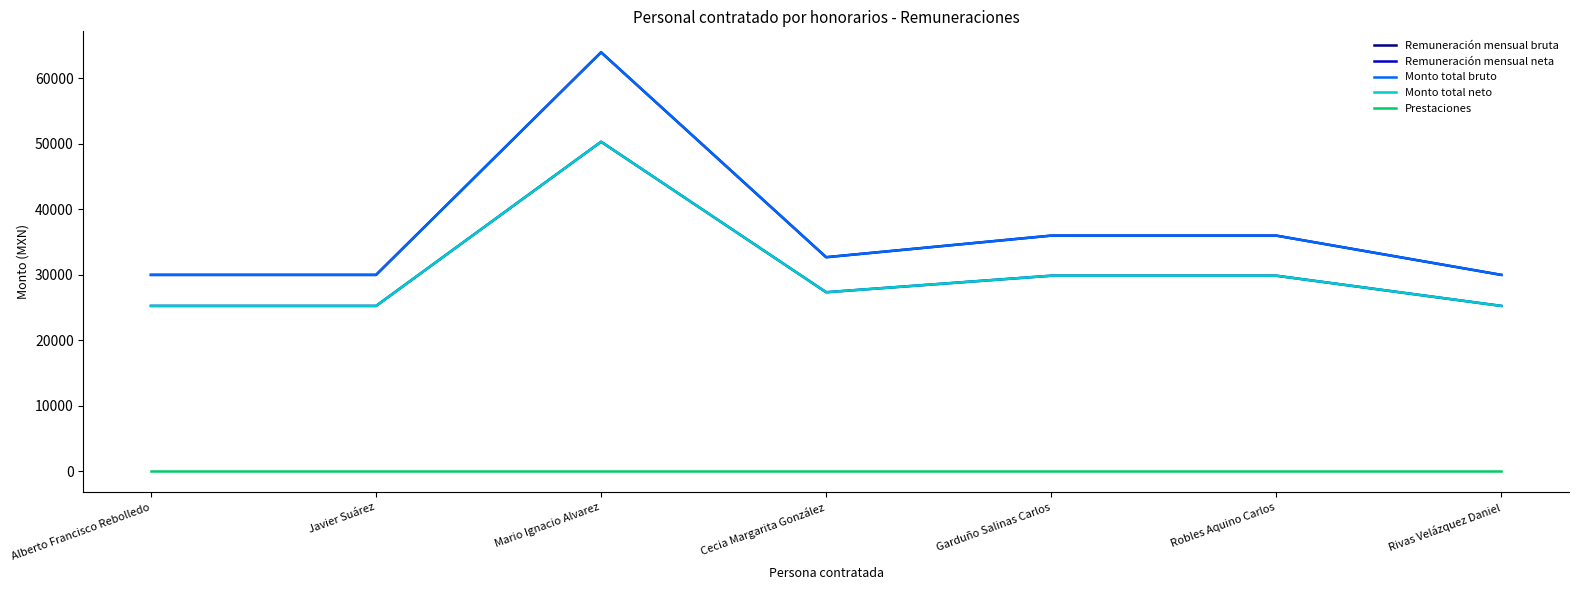

What is the label of the 7th point from the right?

Alberto Francisco Rebolledo